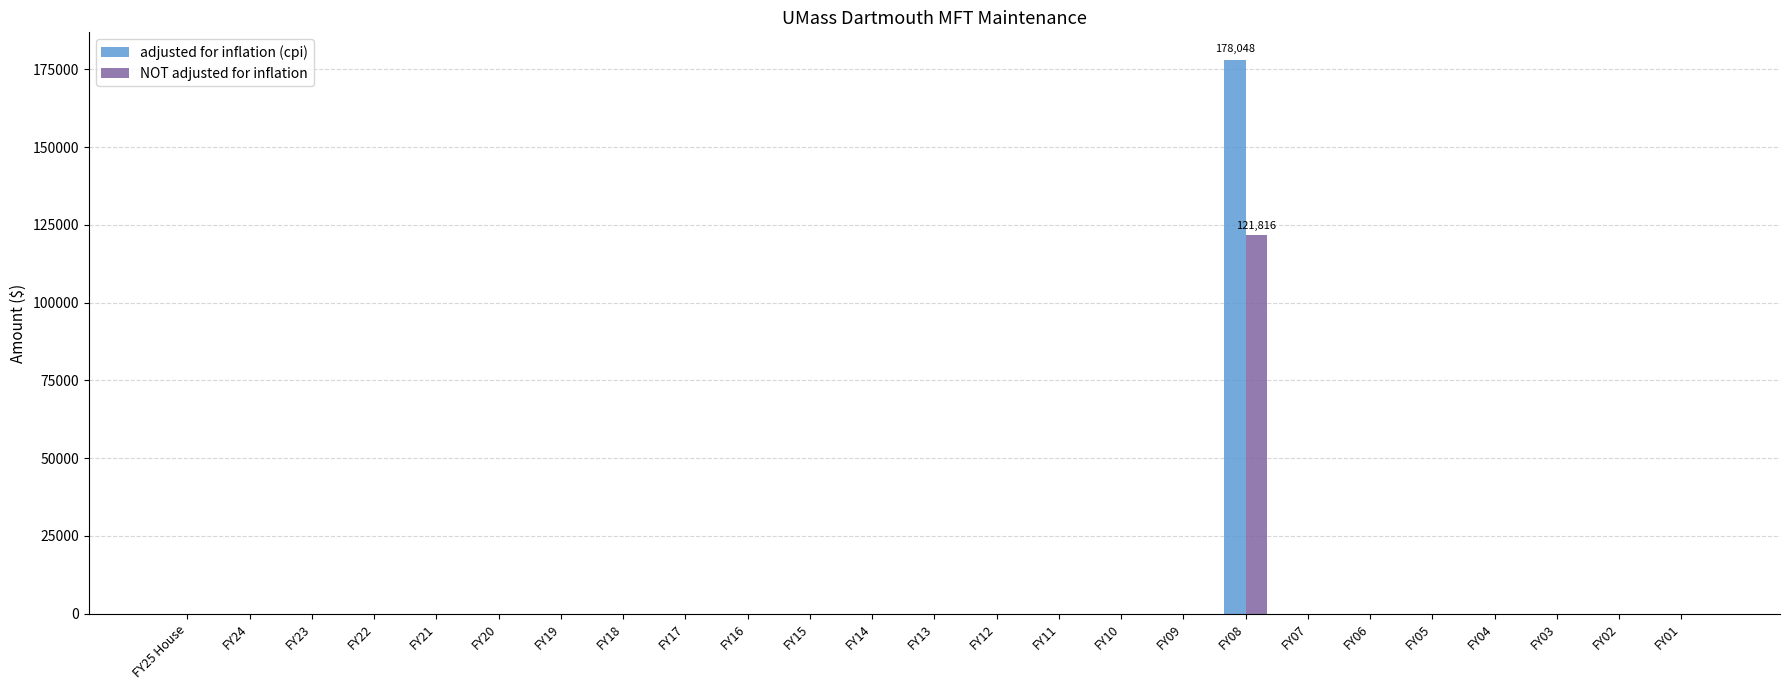

Which series has the largest total across all categories?

adjusted for inflation (cpi)